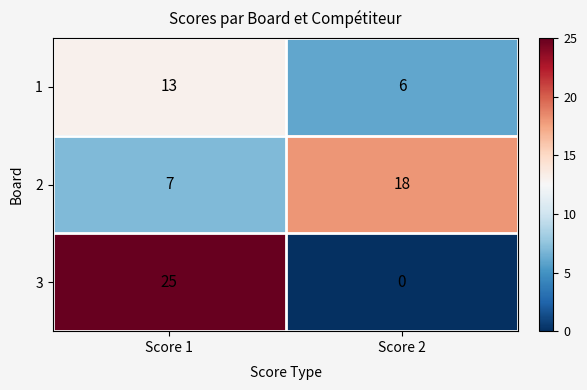

At which category is the sum across all series the highest?

Score 1